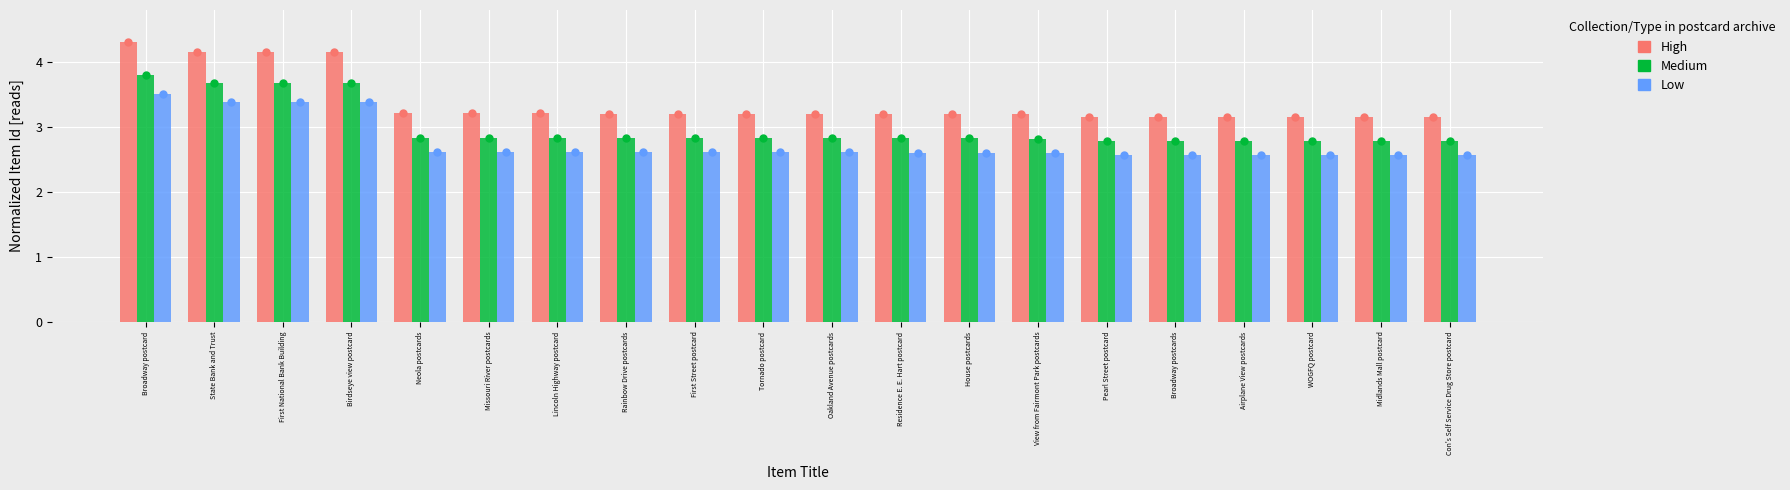

Which series contains the highest Y value?

High